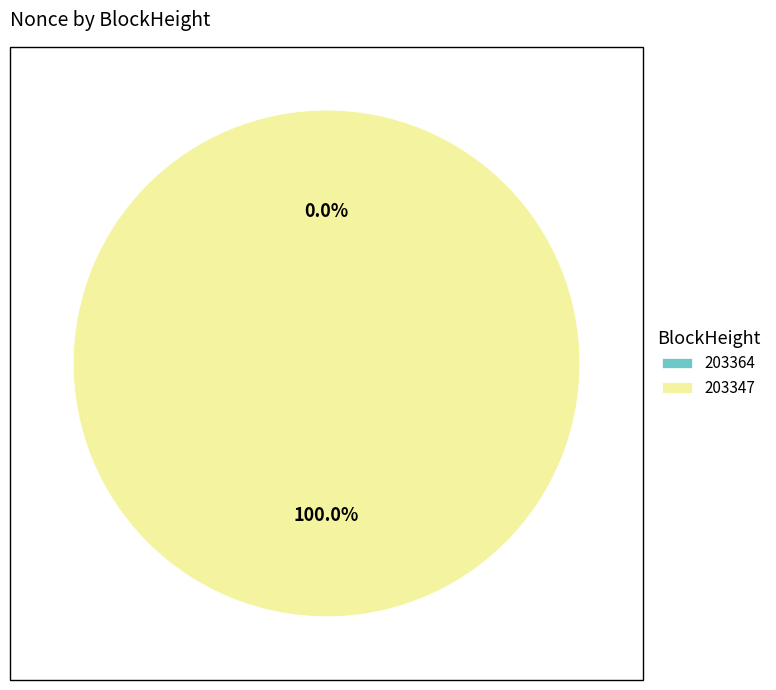

Rank the categories by value from highest to lowest.

203347, 203364